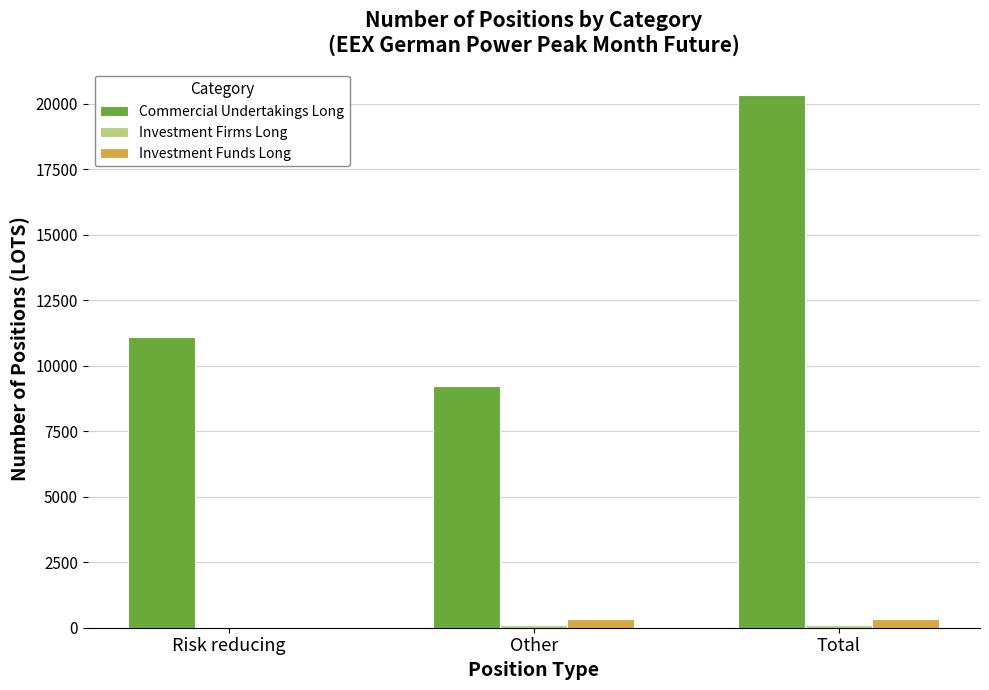

At which label is Commercial Undertakings Long closest to 14773?

Risk reducing